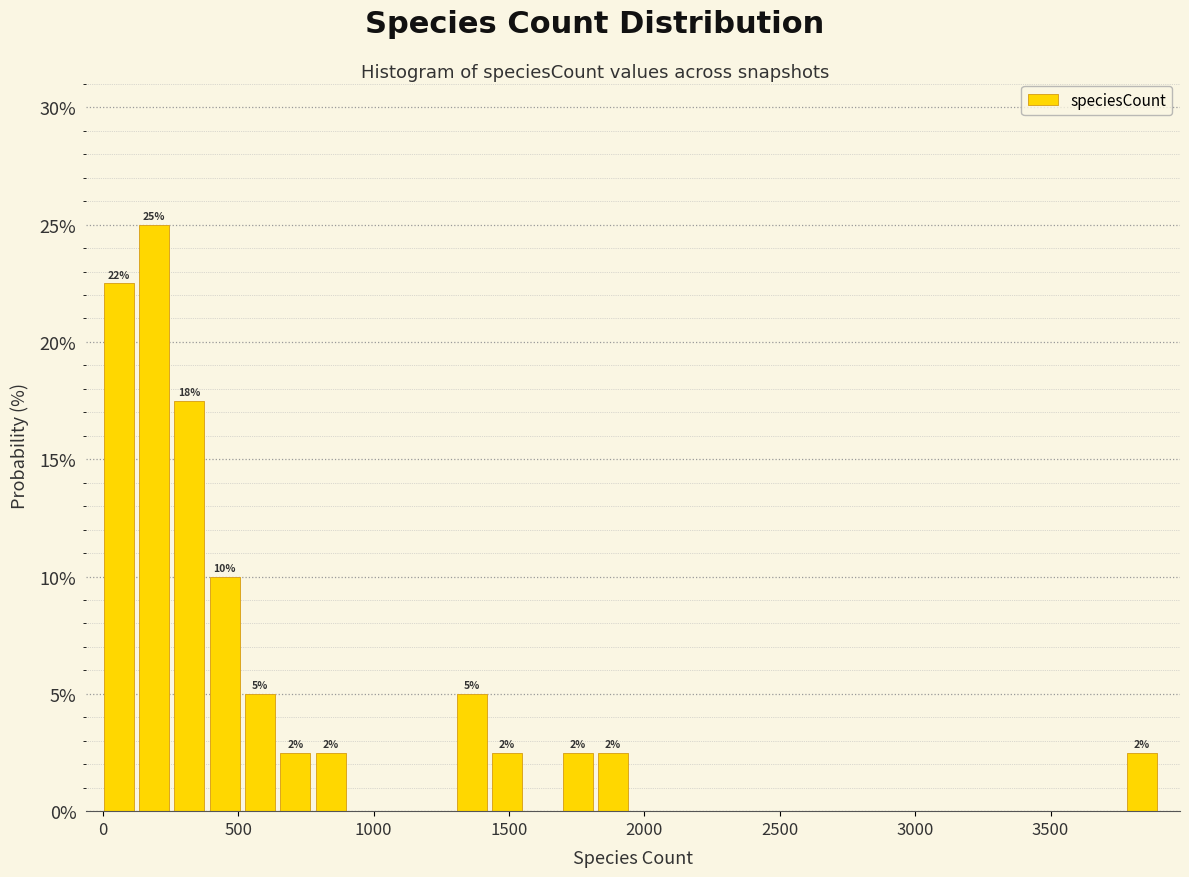

Read against the x-axis, roughly where is the centre of the tallest bar?

200